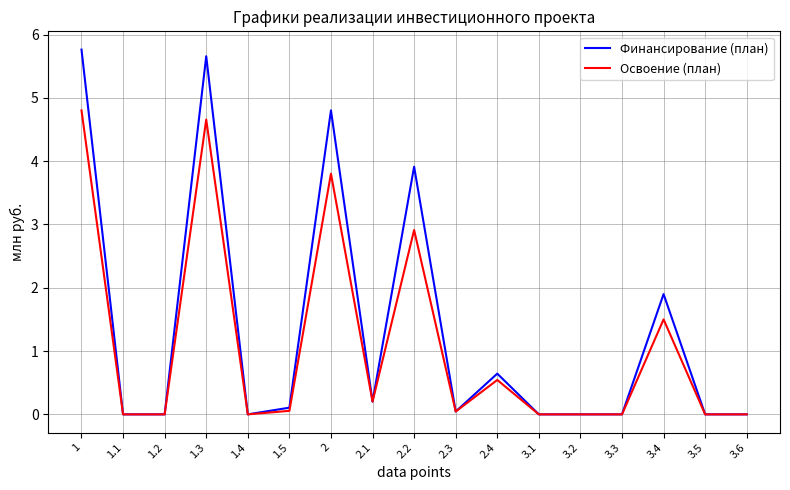

What is the total value across all series at 2.1?

0.4